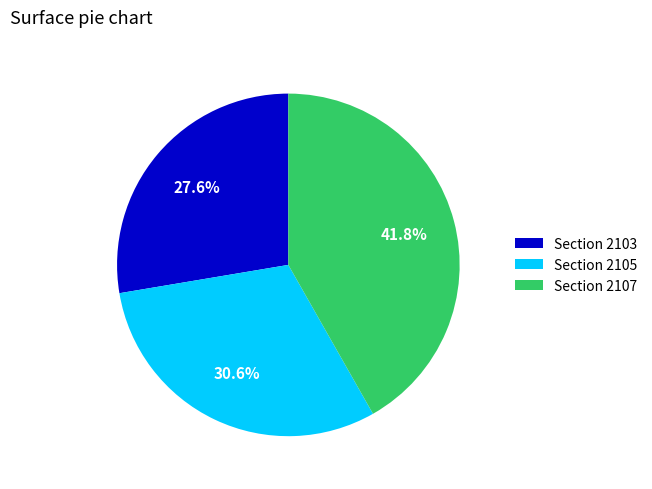

What is the ratio of the value at Section 2107 to the value at Section 2103?

1.5